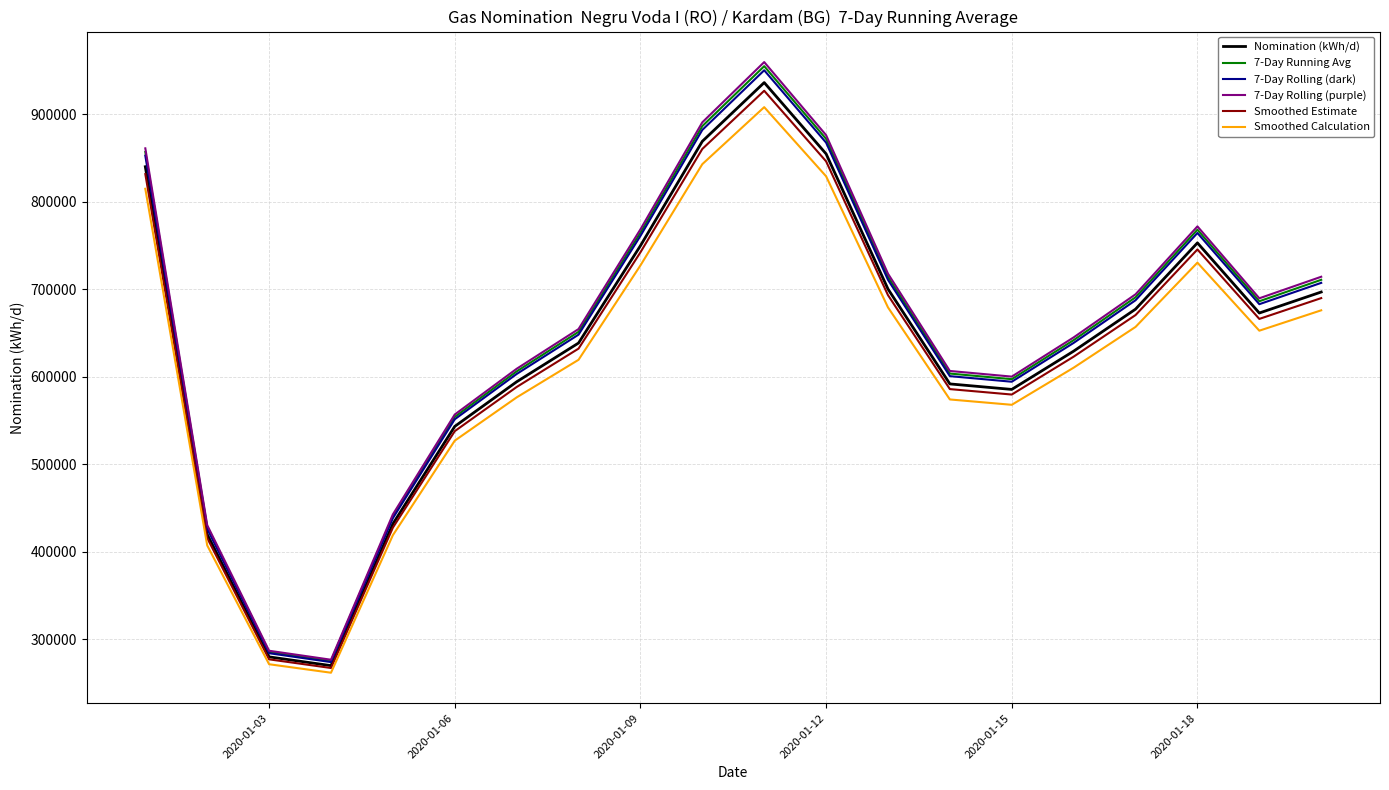

What are all the series names shown in the legend?

Nomination (kWh/d), 7-Day Running Avg, 7-Day Rolling (dark), 7-Day Rolling (purple), Smoothed Estimate, Smoothed Calculation